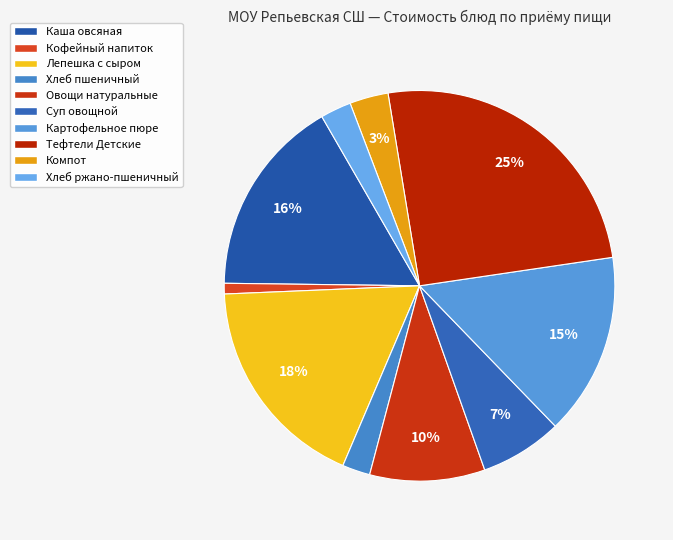

What percentage is NOT represented by Хлеб пшеничный?

97.7%